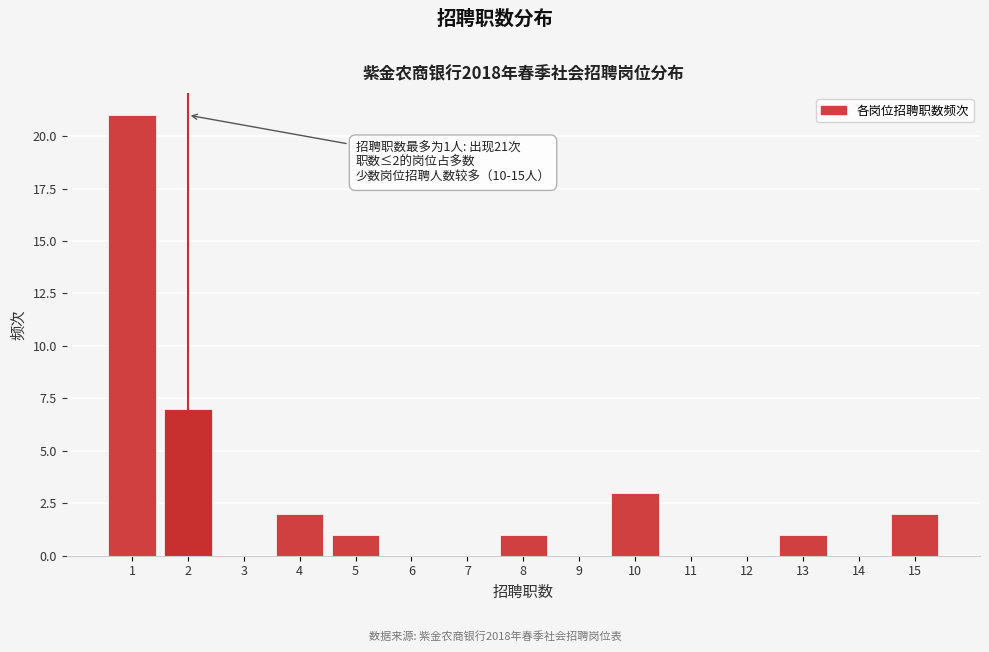

Which range on the x-axis has the tallest bar?

0.5 to 1.5